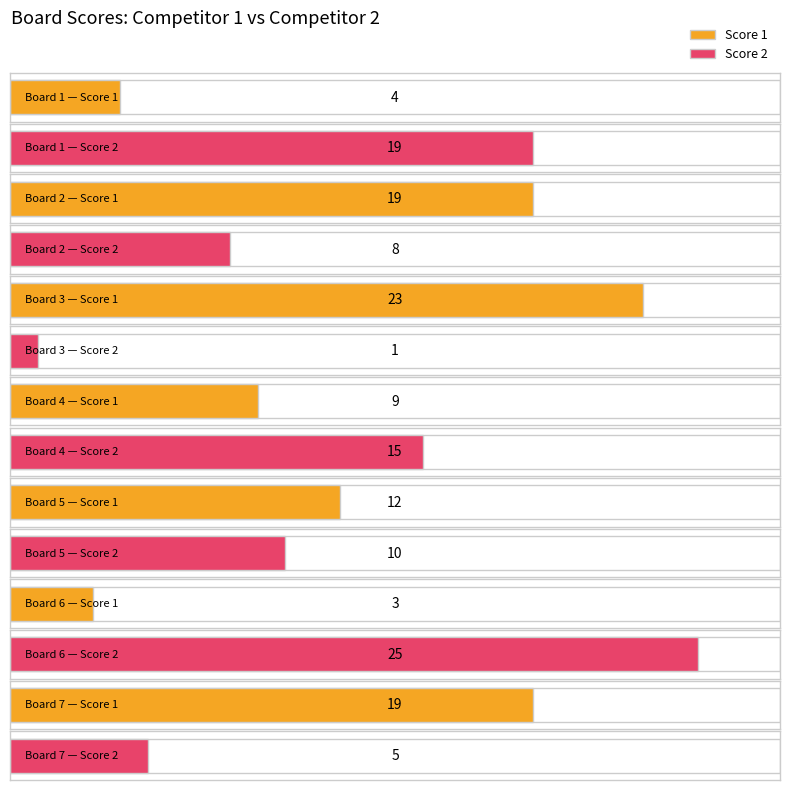

Are the bars horizontal?

Yes